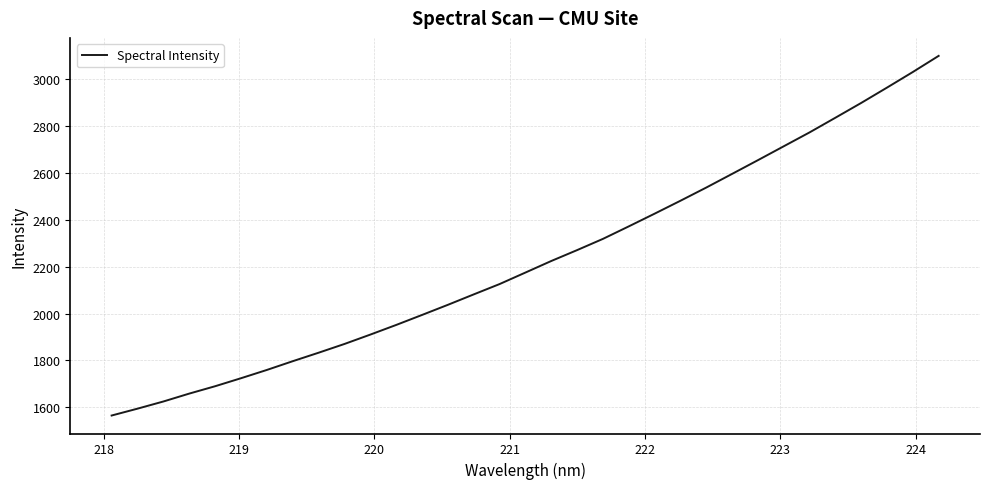

What is the smallest value displayed?

1565.7